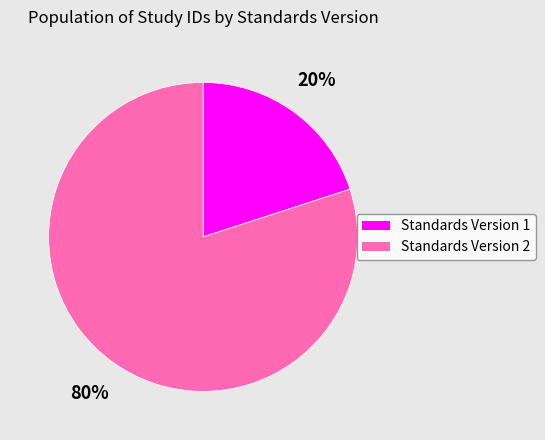

How many slices are in this pie chart?

2